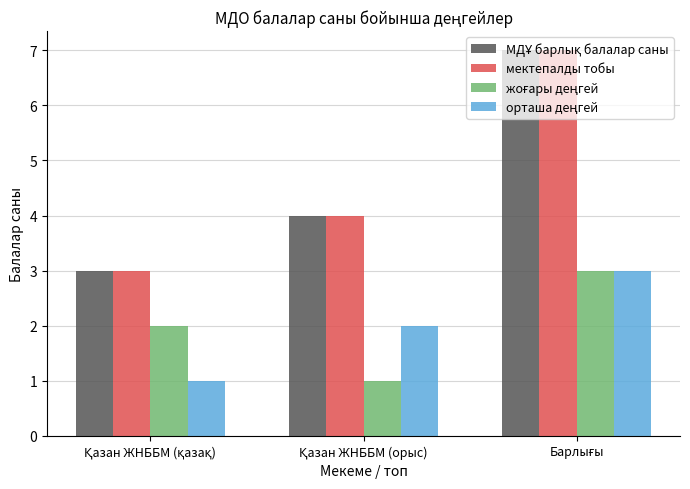

How many groups of bars are there?

3